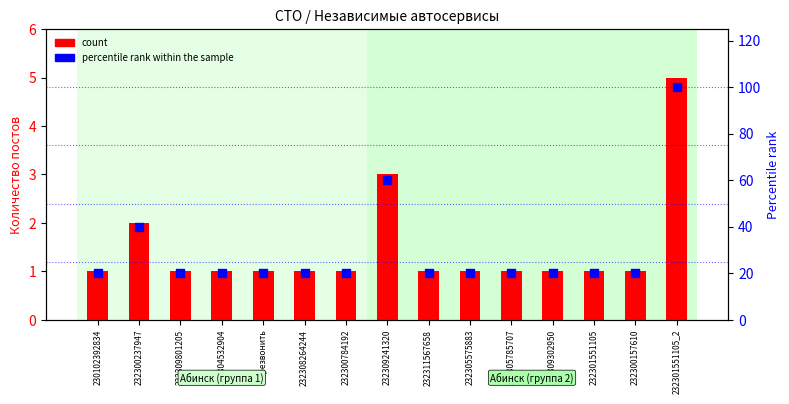

At how many categories does at least one series exceed 99?

1